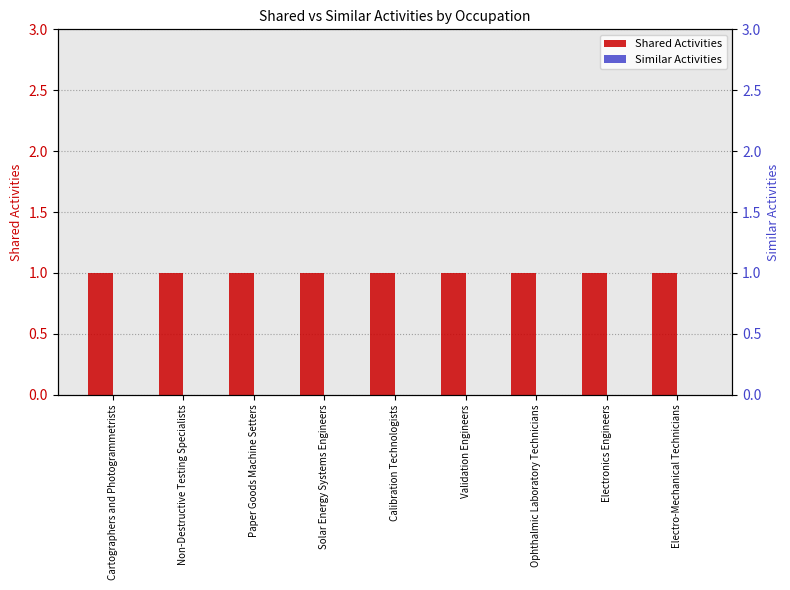

List the labels in order of Similar Activities value, smallest first.

Cartographers and Photogrammetrists, Non-Destructive Testing Specialists, Paper Goods Machine Setters, Solar Energy Systems Engineers, Calibration Technologists, Validation Engineers, Ophthalmic Laboratory Technicians, Electronics Engineers, Electro-Mechanical Technicians